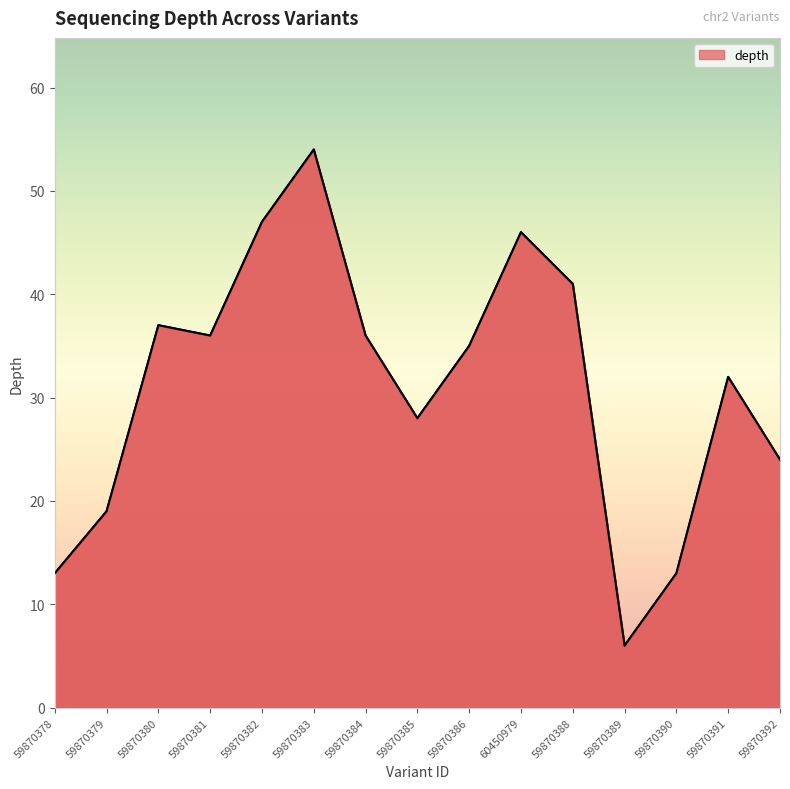

Is it true that the value at 59870382 is 47?

True